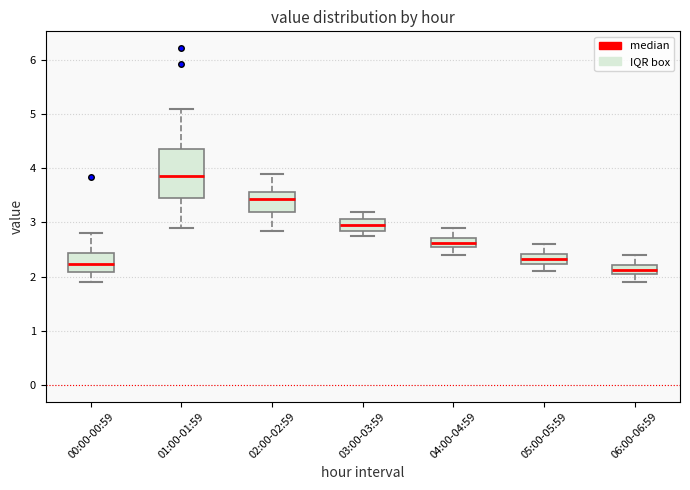

Reading left to right, transcribe this box plot: for each box, give where its median line is, the range the box spans, and where its two whiskers end, as read against the y-axis. The values are not printed on the chart, so give them approximately, as read against the axis.

00:00-00:59: median 2.2, box 2.1 to 2.4, whiskers 1.9 to 2.8
01:00-01:59: median 3.9, box 3.5 to 4.4, whiskers 2.9 to 5.1
02:00-02:59: median 3.4, box 3.2 to 3.6, whiskers 2.9 to 3.9
03:00-03:59: median 3.0, box 2.8 to 3.1, whiskers 2.8 (just below the box's lower edge) to 3.2
04:00-04:59: median 2.6, box 2.5 to 2.7, whiskers 2.4 to 2.9
05:00-05:59: median 2.3, box 2.2 to 2.4, whiskers 2.1 to 2.6
06:00-06:59: median 2.1, box 2.0 to 2.2, whiskers 1.9 to 2.4